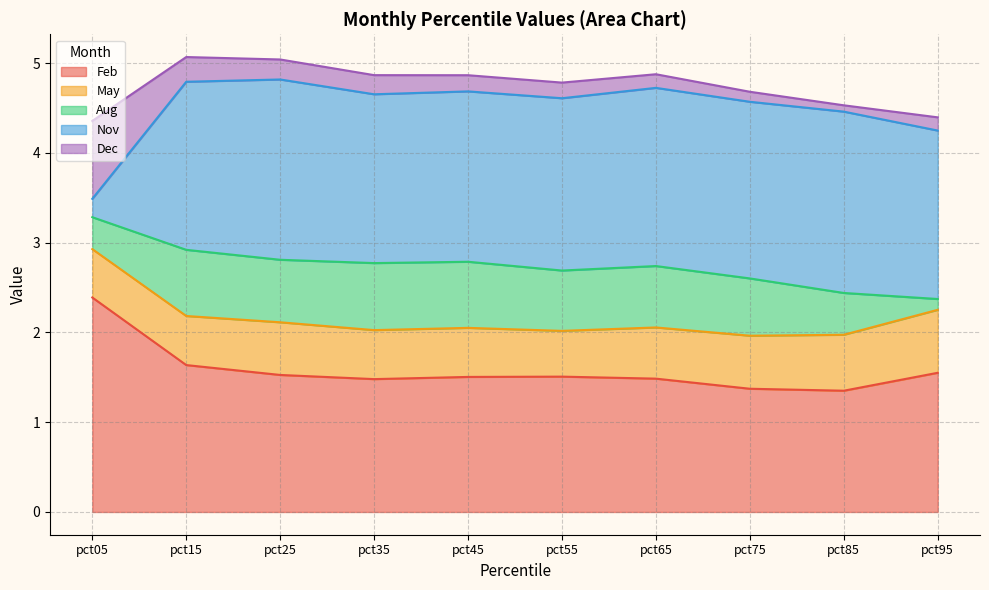

Is it true that Feb equals 2.3 at pct65?

False